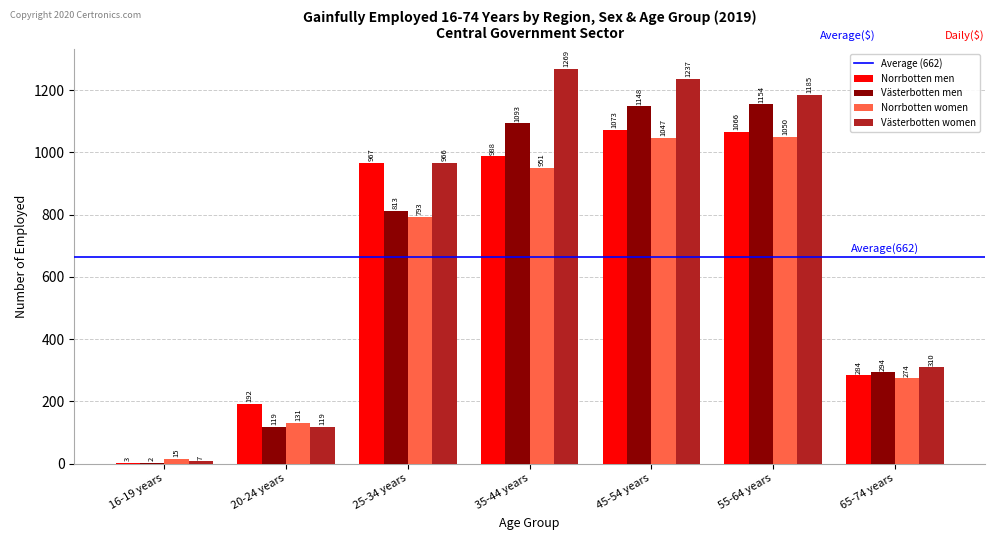

Are the bars grouped side by side (vs. stacked)?

Yes